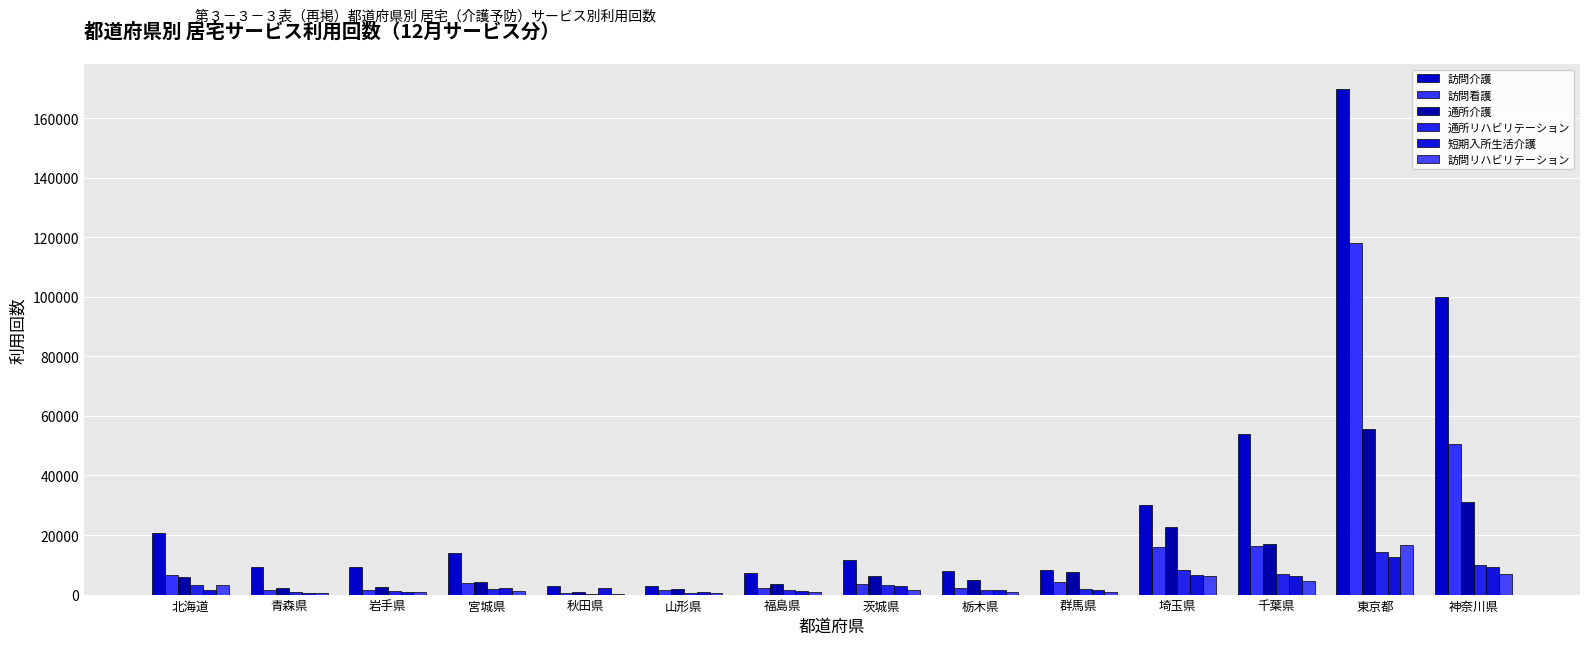

Which series changed the most between 山形県 and 福島県?

訪問介護